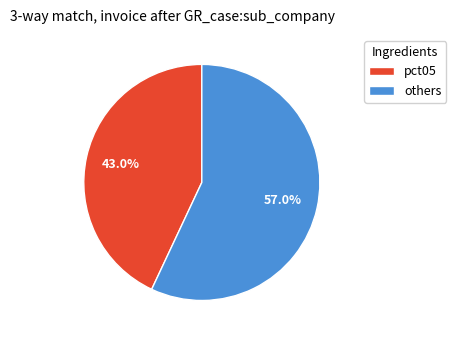

Is there a majority slice in this chart?

Yes